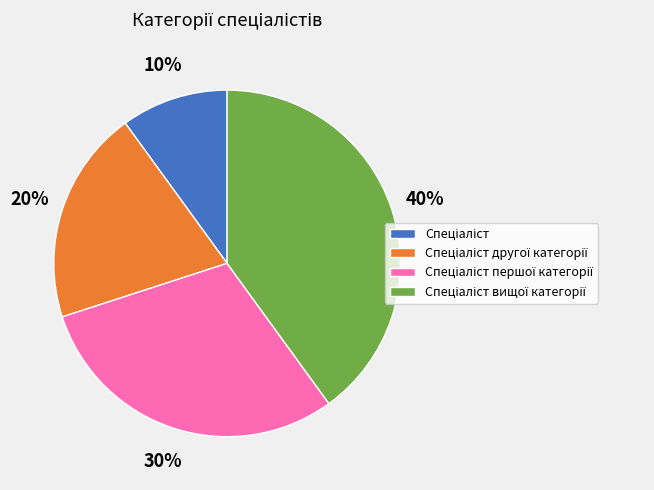

How many segments does this pie chart have?

4